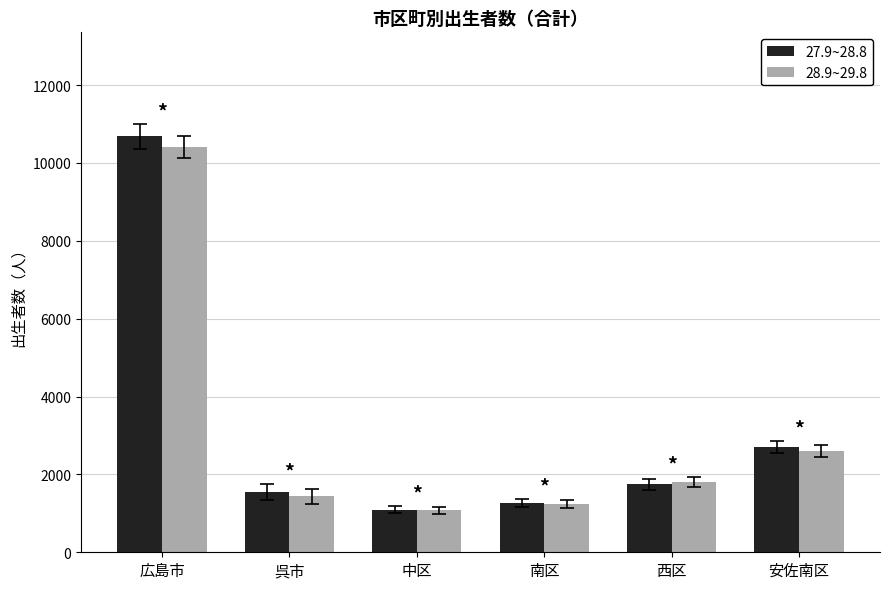

Is it true that 27.9~28.8 equals 961 at 安佐南区?

False